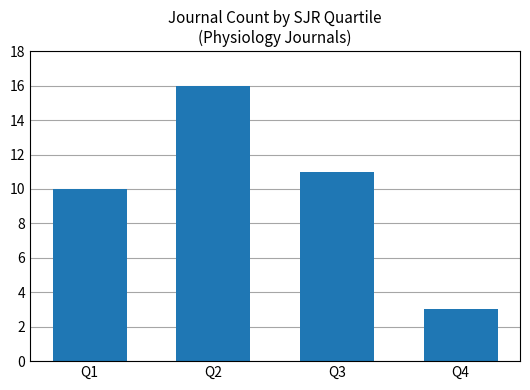

The chart shows a value of 5 at Q4. True or false?

False